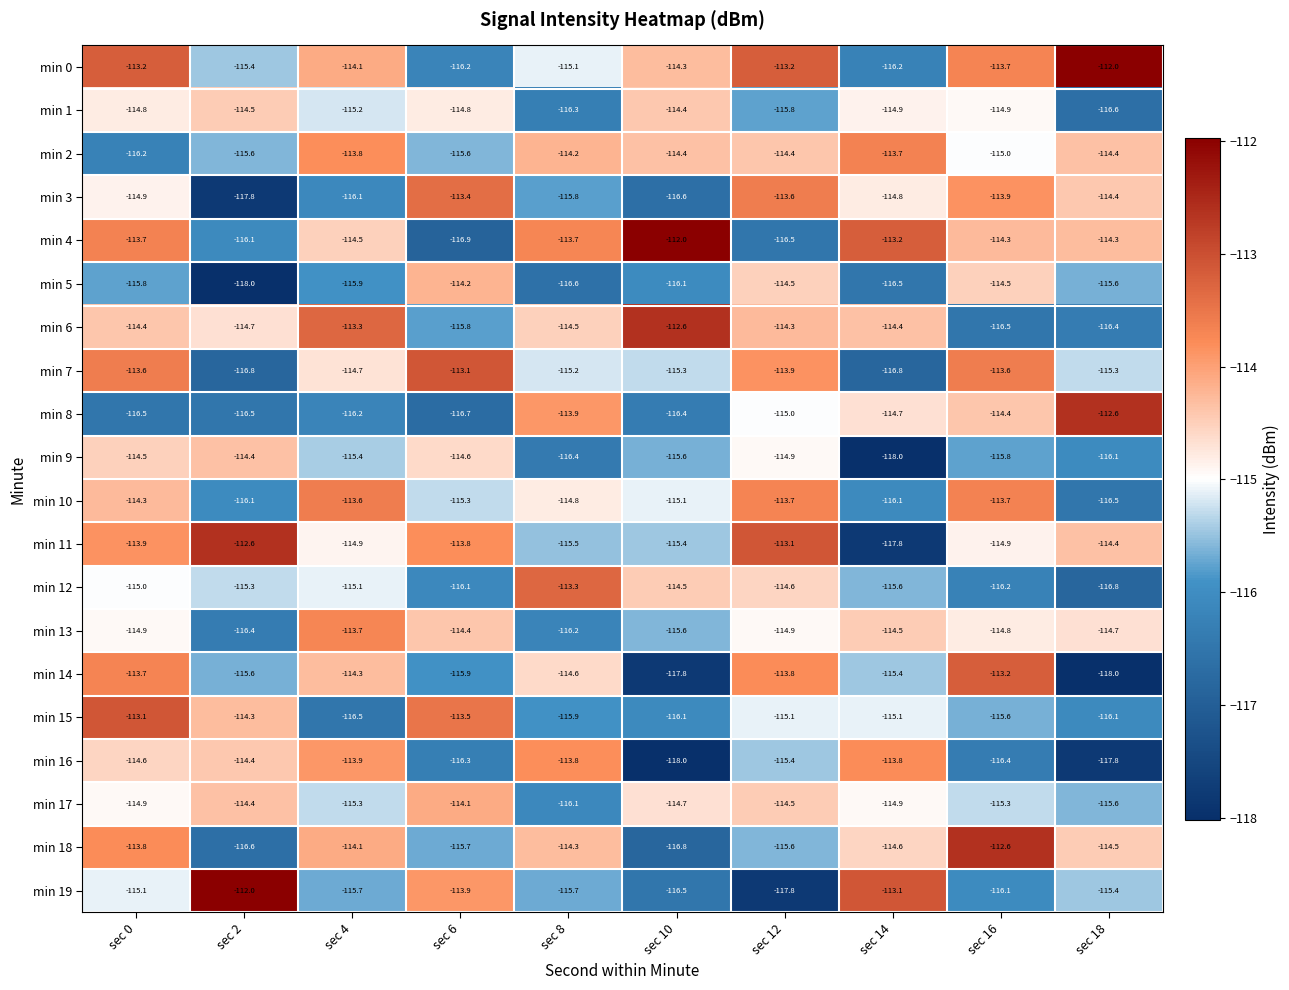

The min 11 series shows -112.6 at sec 2. True or false?

True